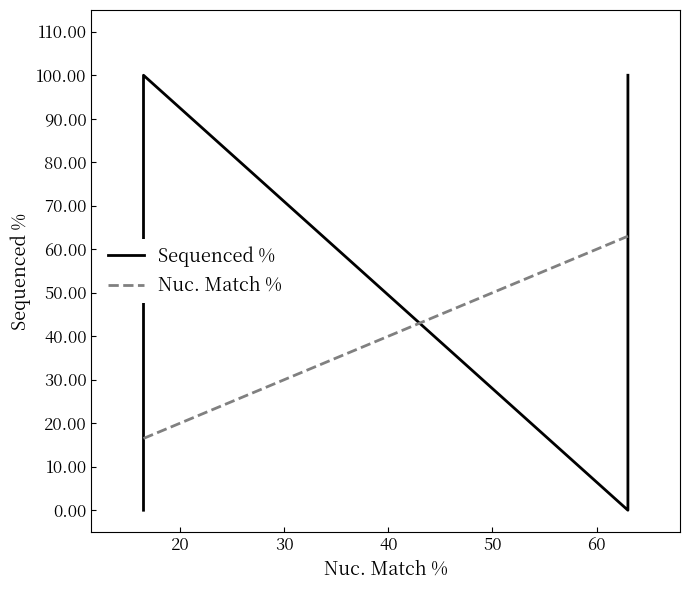

What is the difference between the second highest and minimum values in the Sequenced % series?

100.0